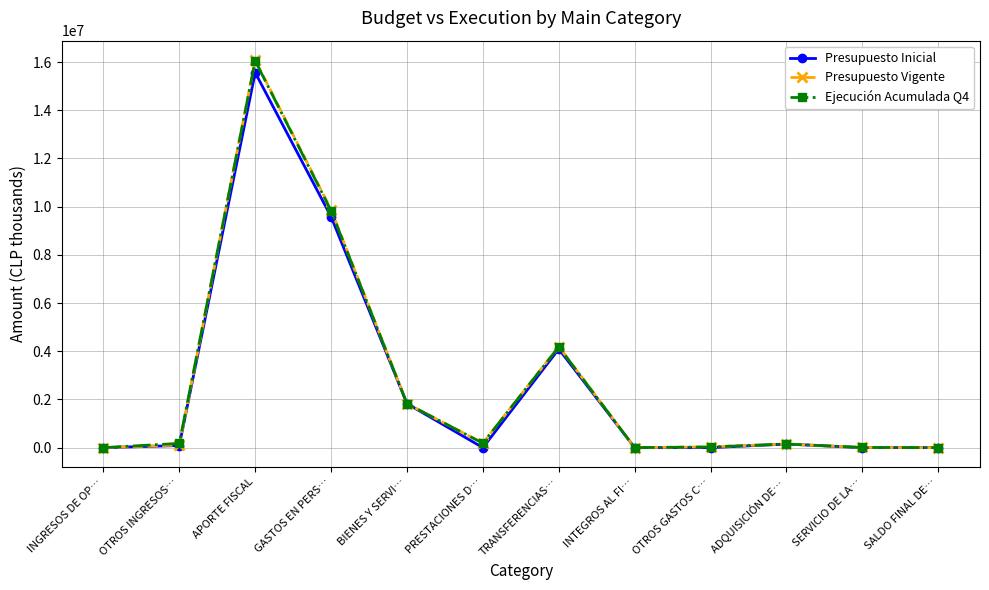

Where is the first local maximum for Ejecución Acumulada Q4?

APORTE FISCAL